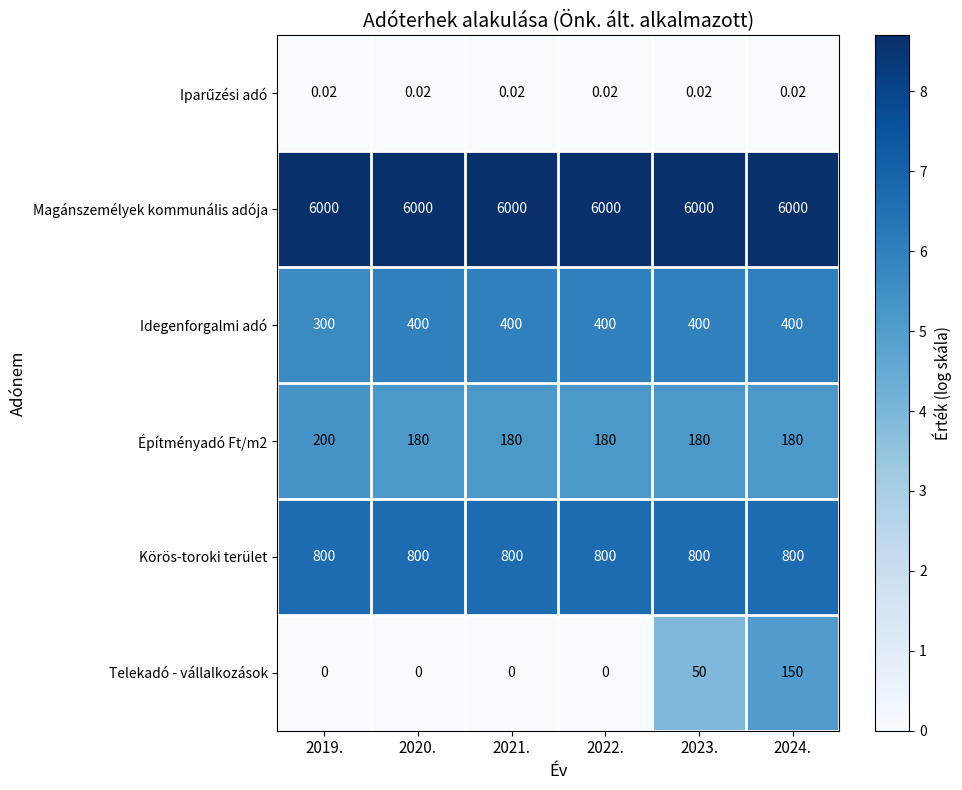

Between 2021. and 2024., which series saw the biggest shift?

Telekadó - vállalkozások